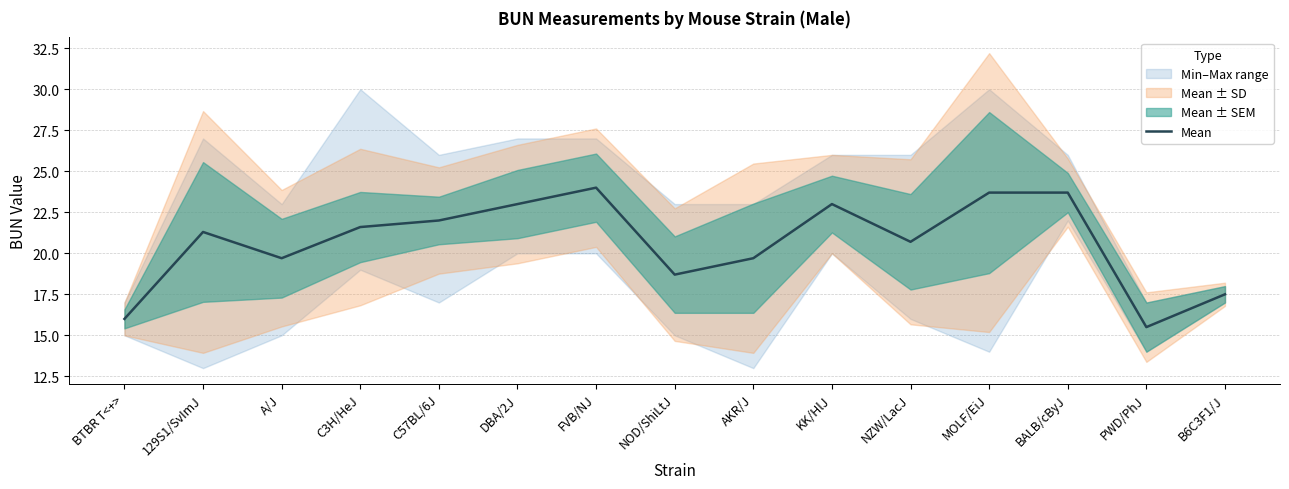

Approximately how many times larger is the value at B6C3F1/J compared to NOD/ShiLtJ?

0.9